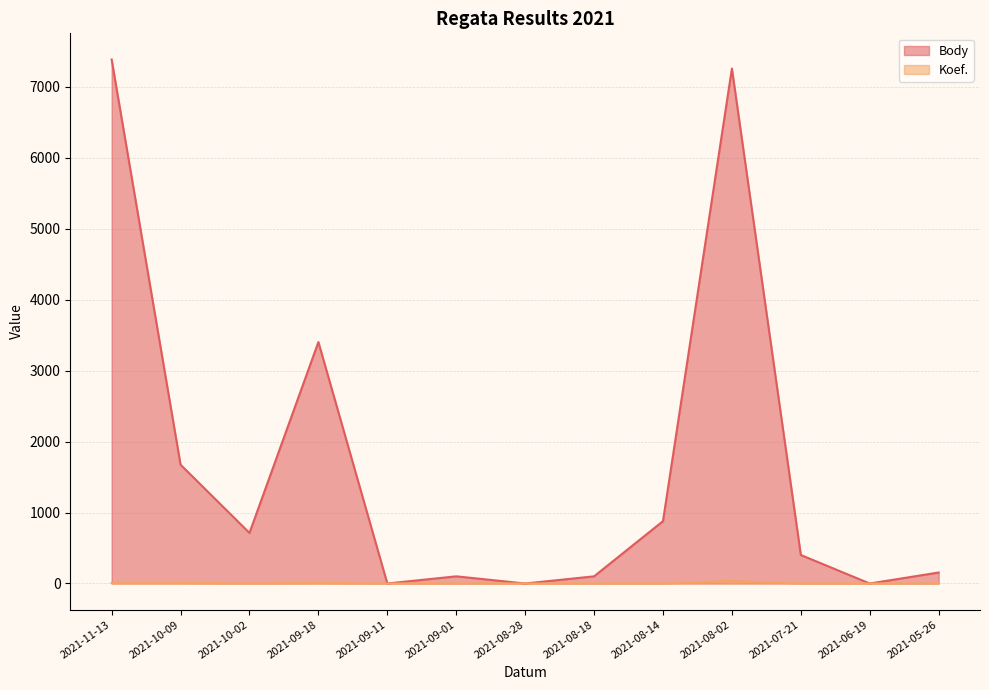

True or false: Koef. and Body intersect in this chart.

False